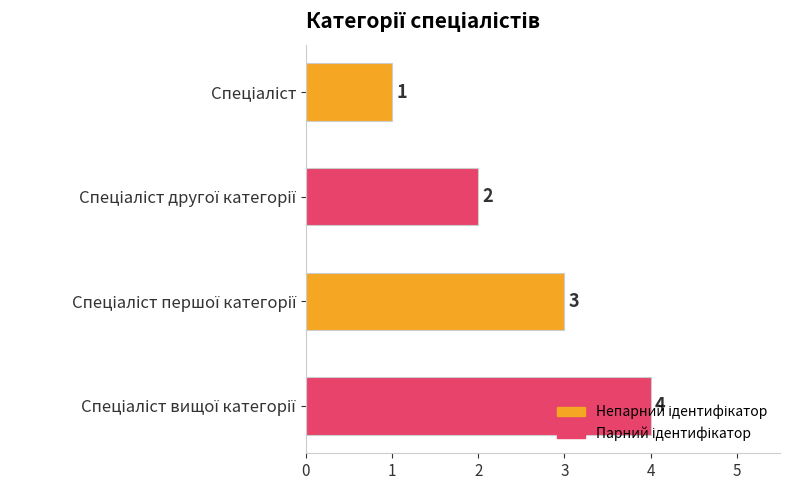

What is the value of the 1st bar from the top?

1